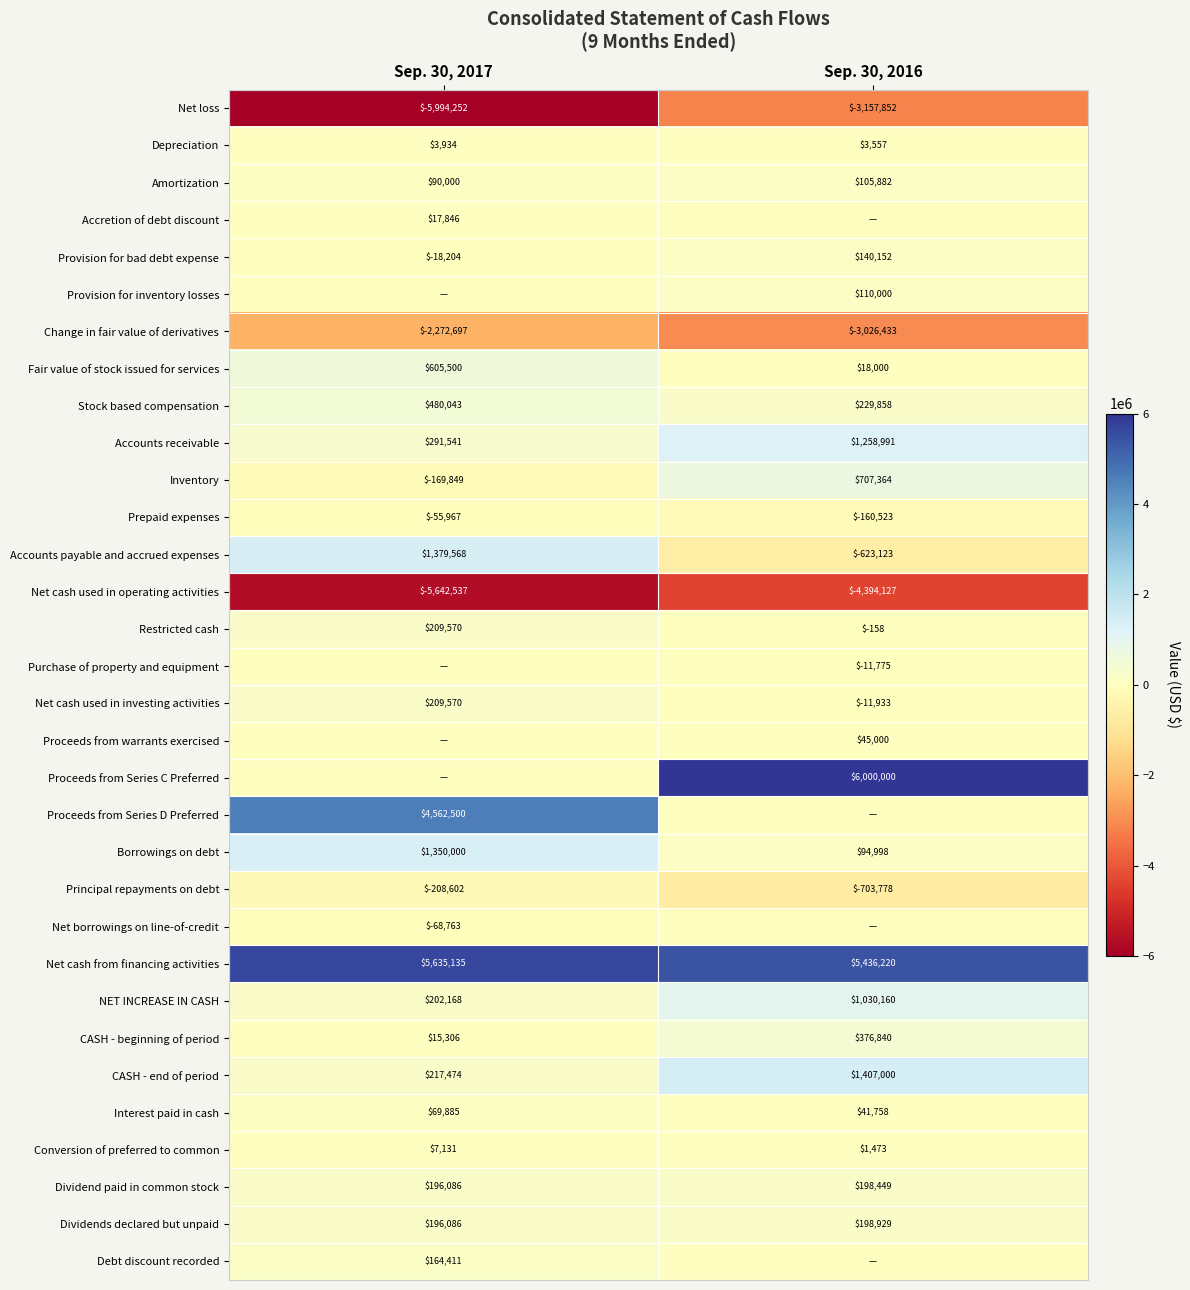

What value does the Dividends declared but unpaid series have at Sep. 30, 2016, to the nearest 10?

198930